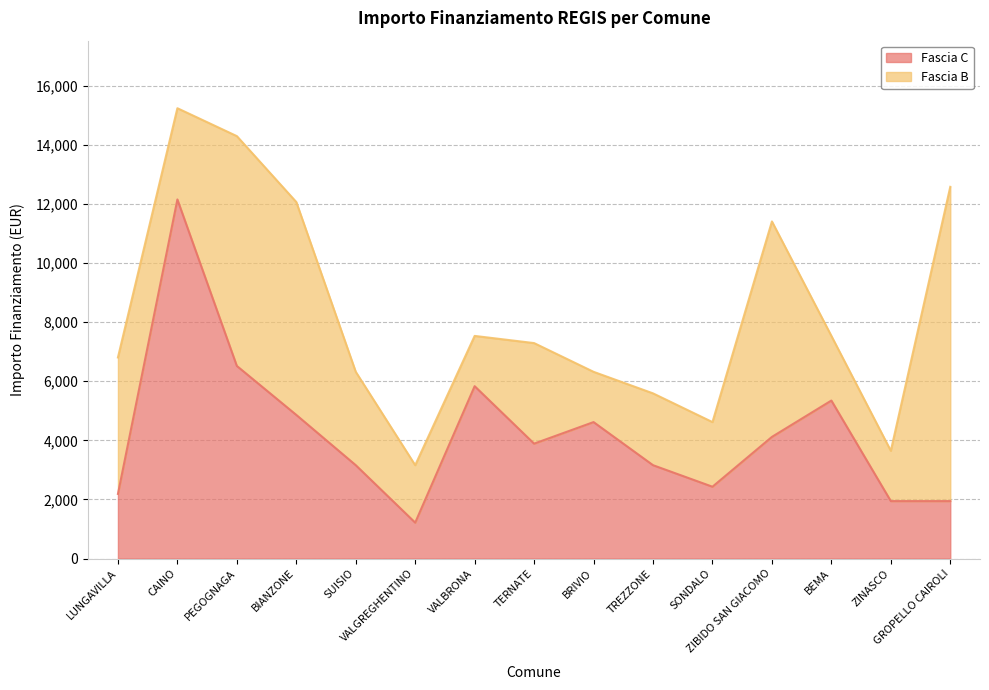

Reading right to left, what are all the values shown in this chart?

1944	1944	5346	4116	2430	3159	4617	3888	5832	1215	3159	4860	6517	12150	2187